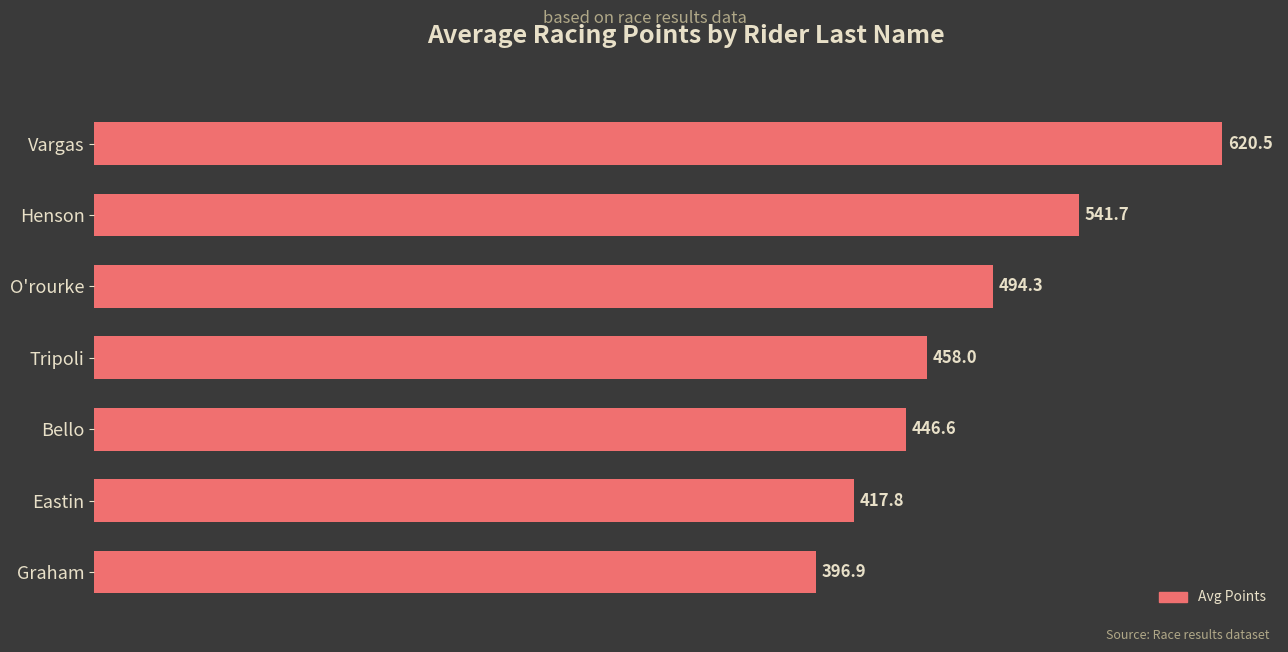

The value at O'rourke is 651.8. True or false?

False